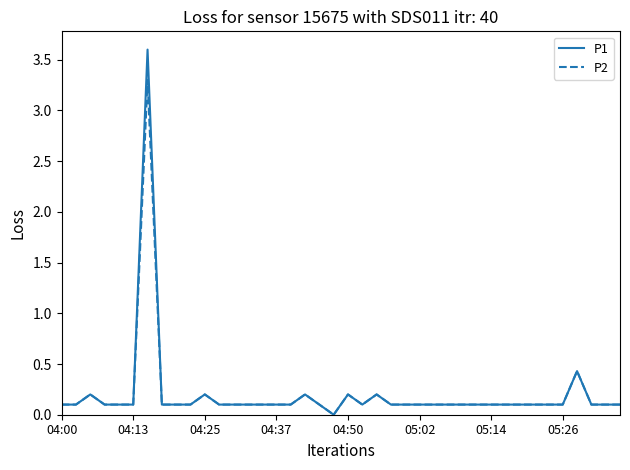

What is the highest value of the P1 series?

3.6